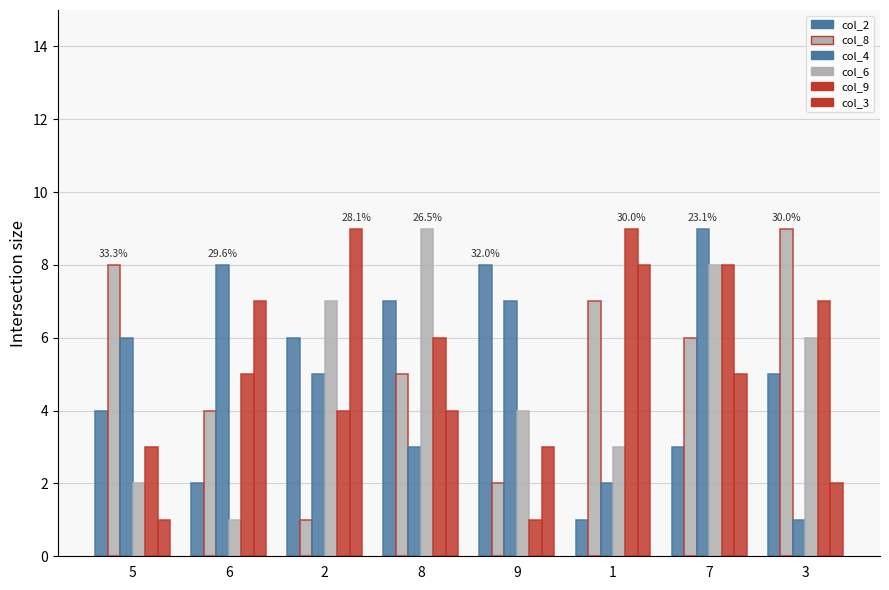

How many groups of bars are there?

8